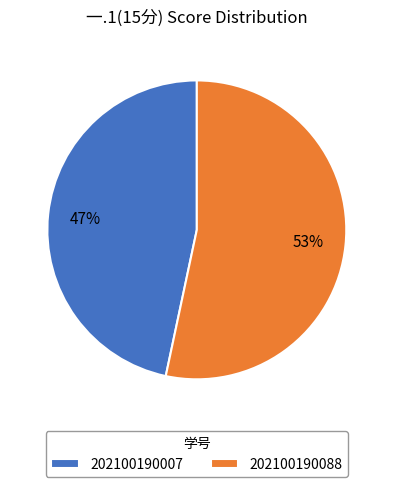

To the nearest percent, what is the average slice percentage?

50%